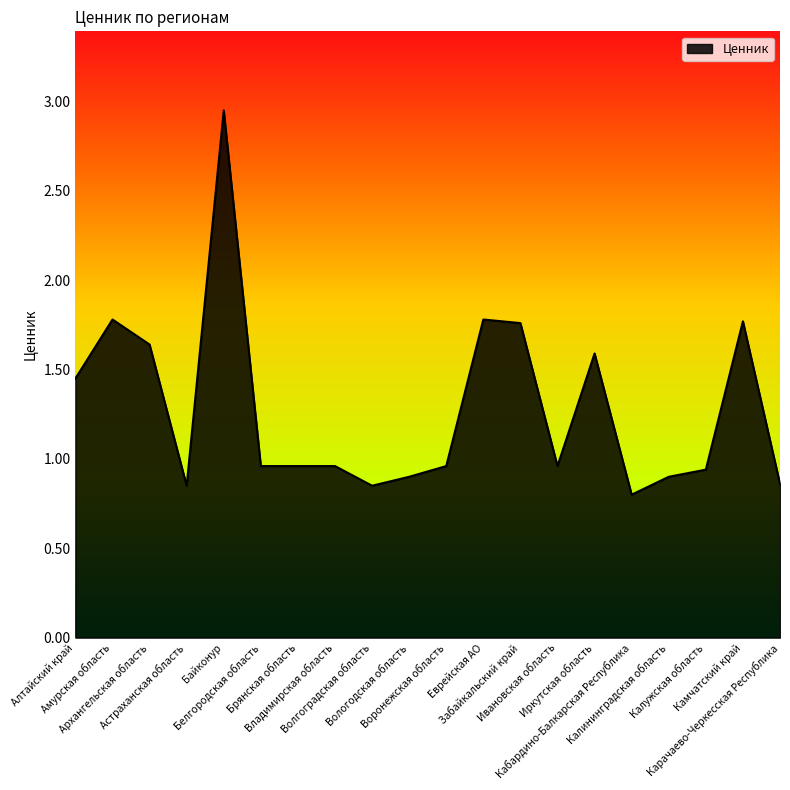

The value at Байконур is 3.0. True or false?

True